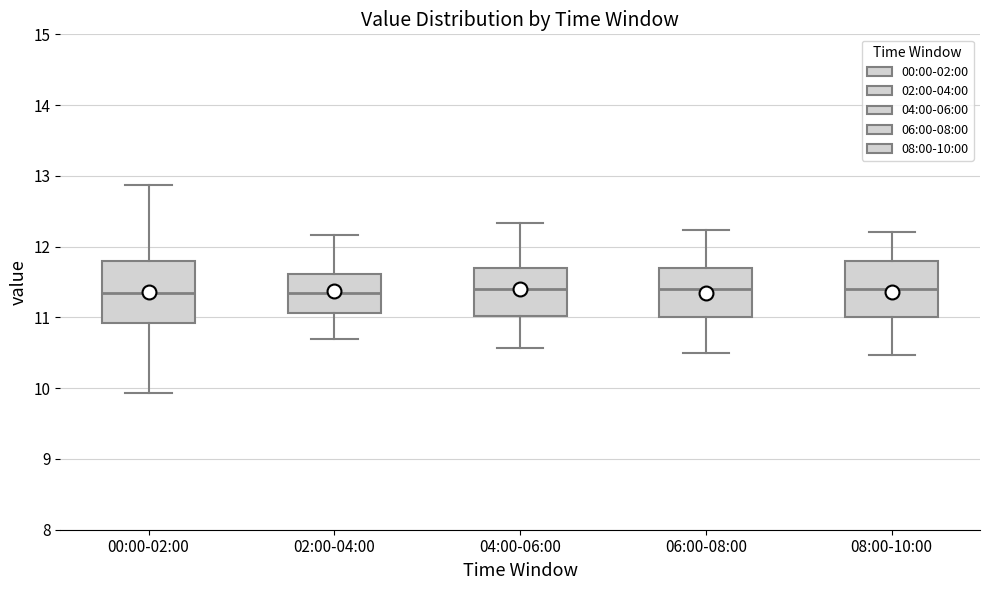

Where is the upper edge of the box for 02:00-04:00 on the y-axis? The values are not printed on the chart, so give them approximately, as read against the axis.

11.6